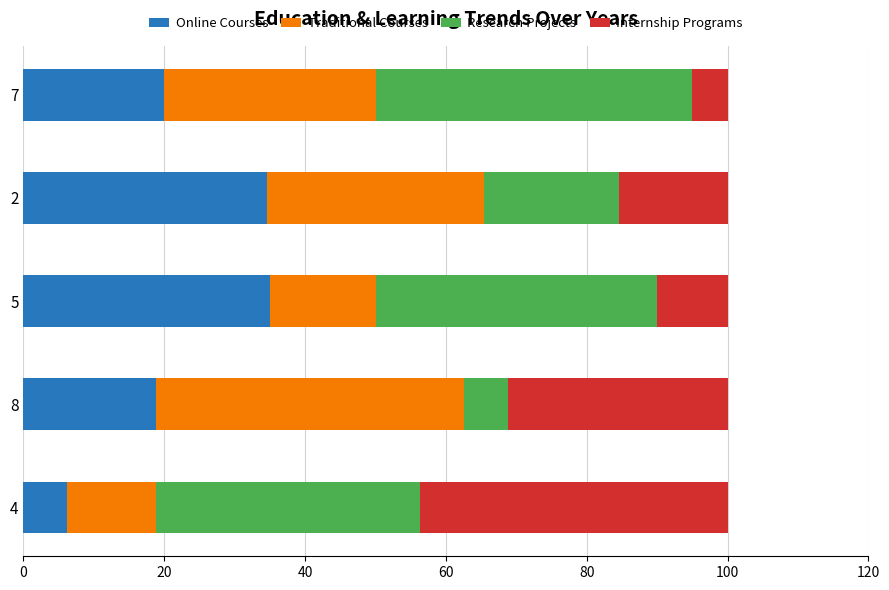

What is the difference between the Online Courses values at 8 and 4?

12.5